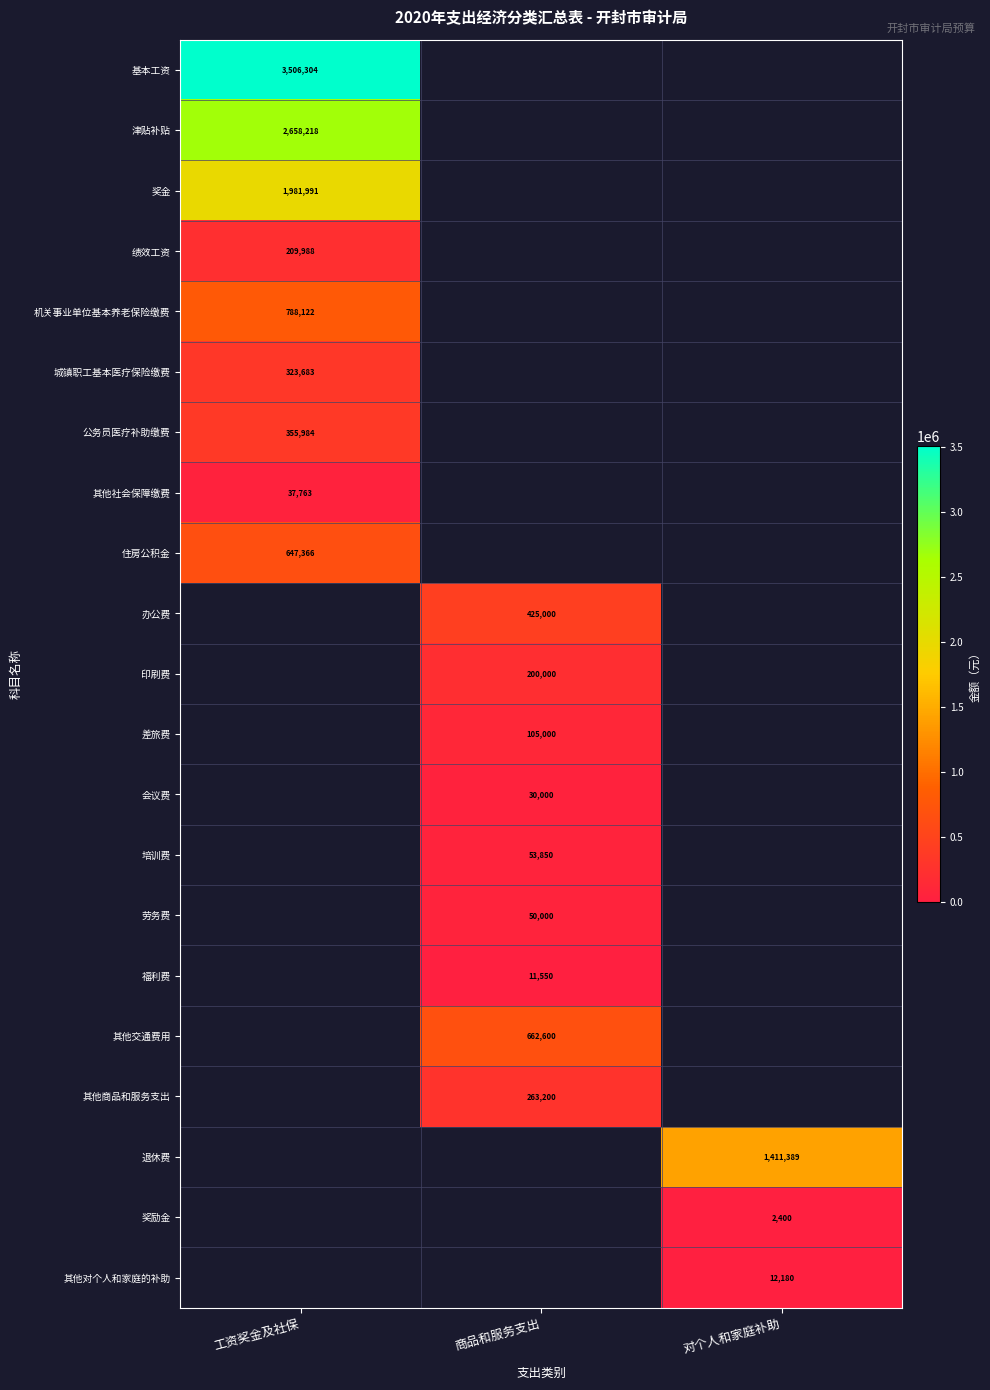

Is it true that 办公费 equals 425000 at 商品和服务支出?

True